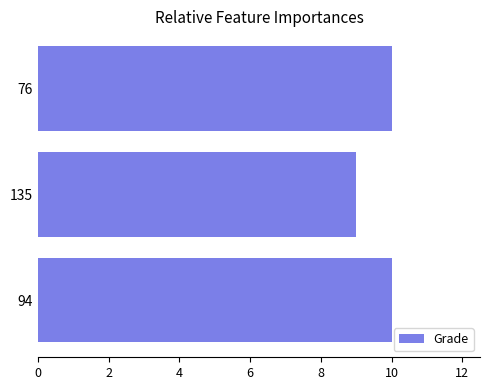

Reading bottom to top, what are all the values shown in this chart?

94=10	135=9	76=10